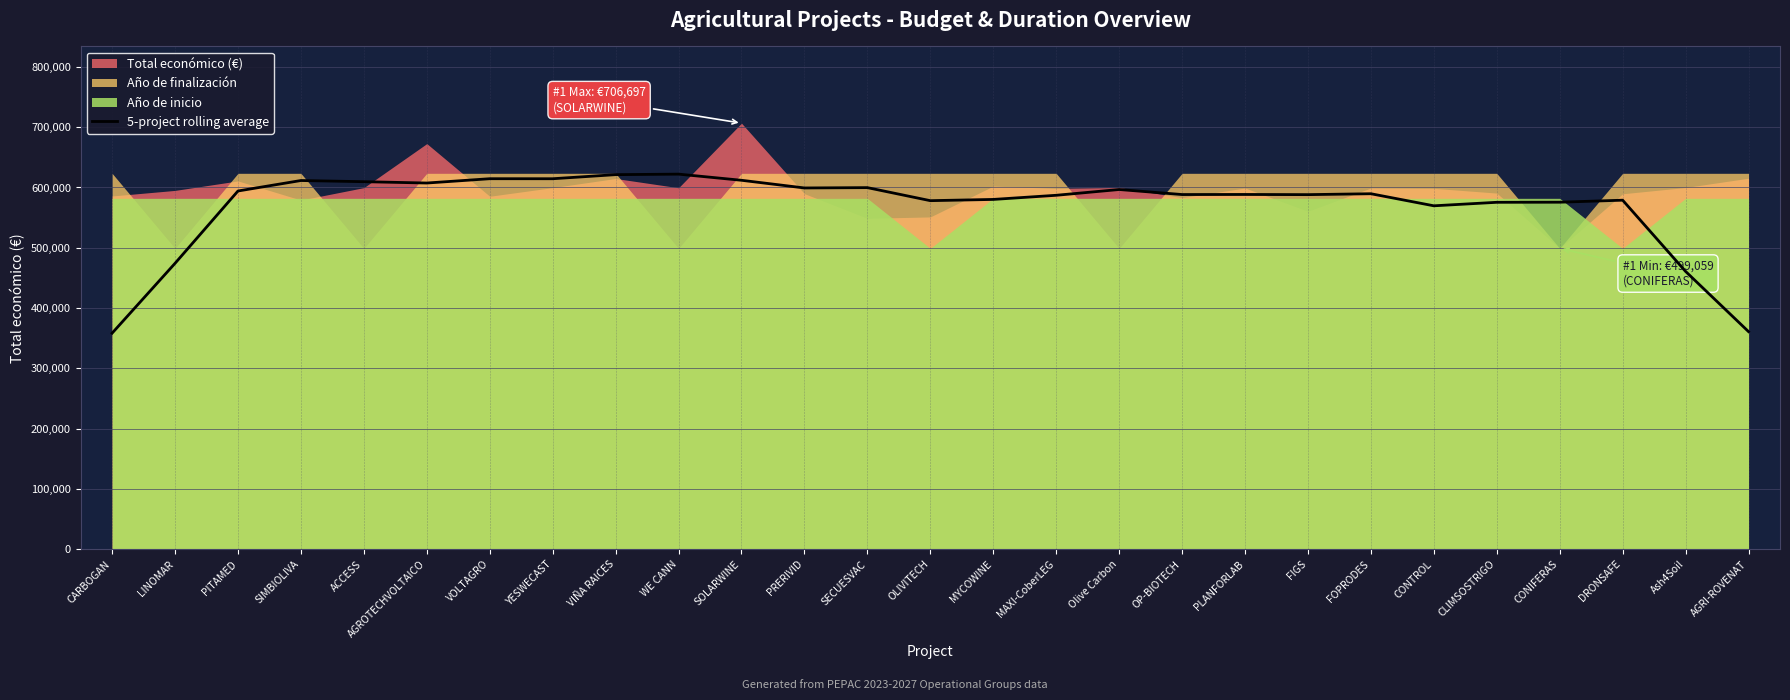

What is the average value?

568768.1